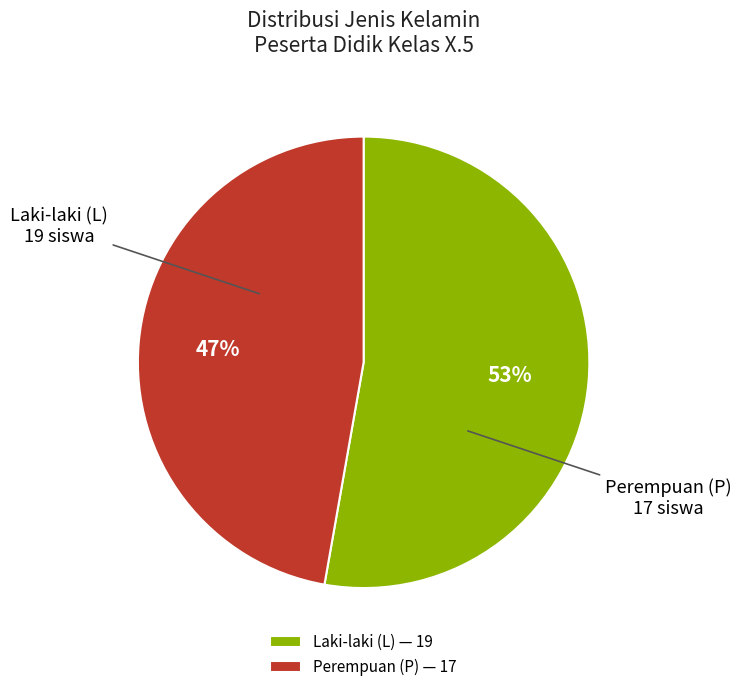

To the nearest percent, what is the difference between the largest and smallest slice percentages?

6%